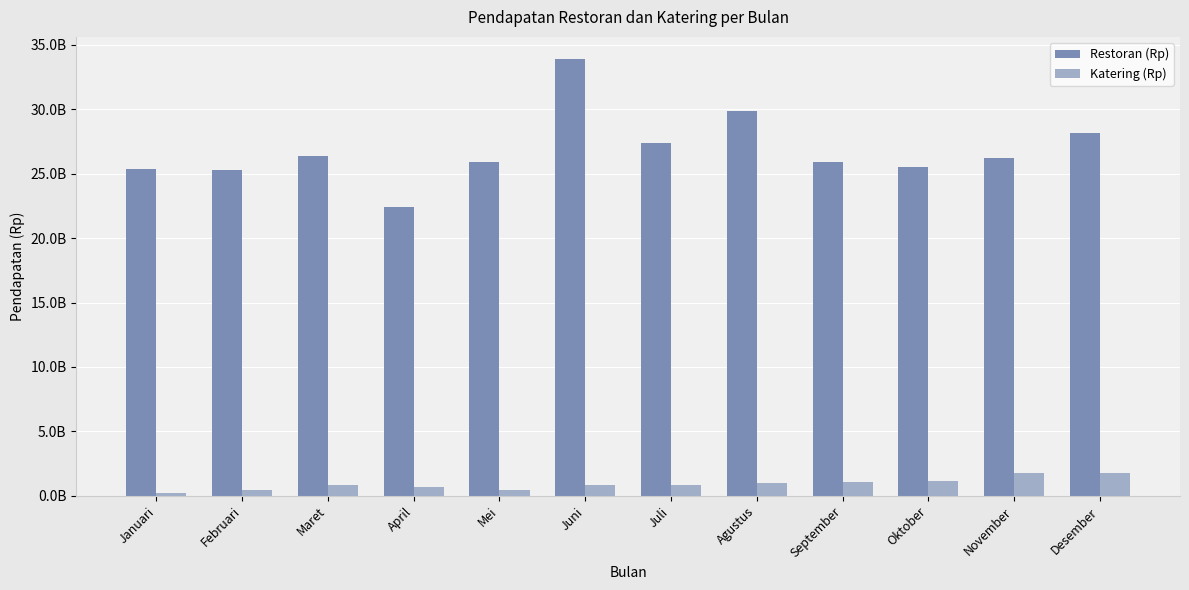

What is the difference between the maximum and minimum values in the Restoran (Rp) series?

11533142871